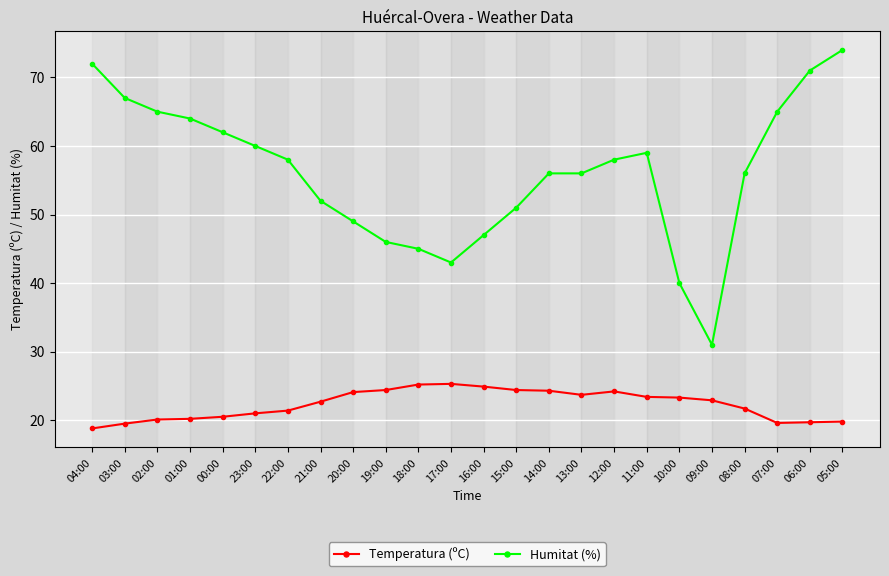

What is the label of the 8th point from the right?

12:00